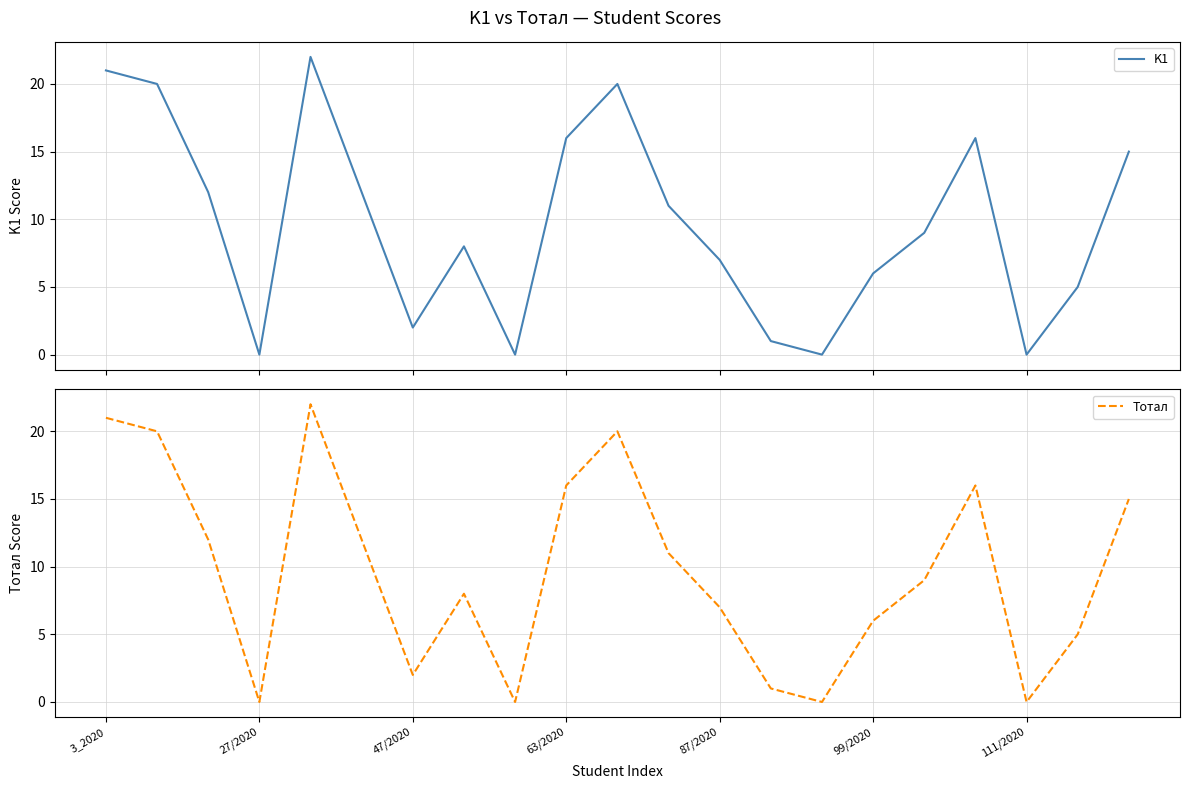

Is it true that Тотал equals 30 at 3_2020?

False